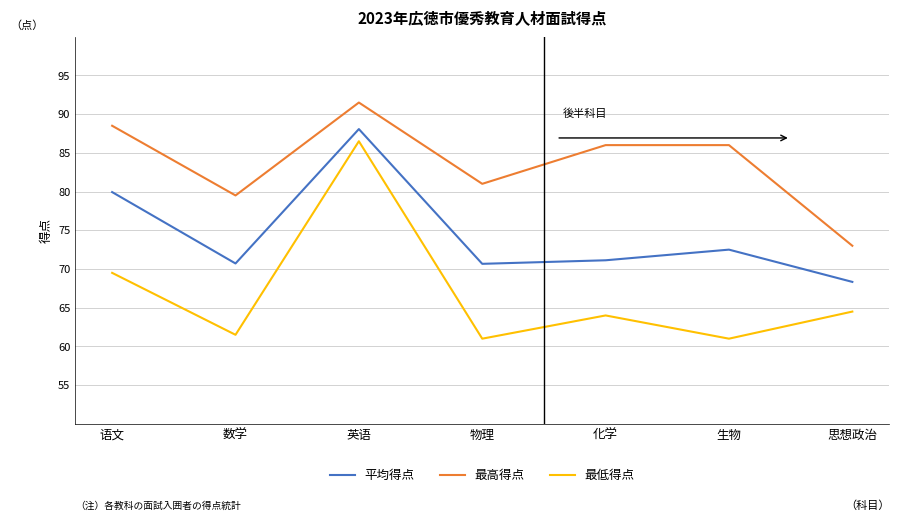

Rank the series at 数学 from highest to lowest value.

最高得点, 平均得点, 最低得点